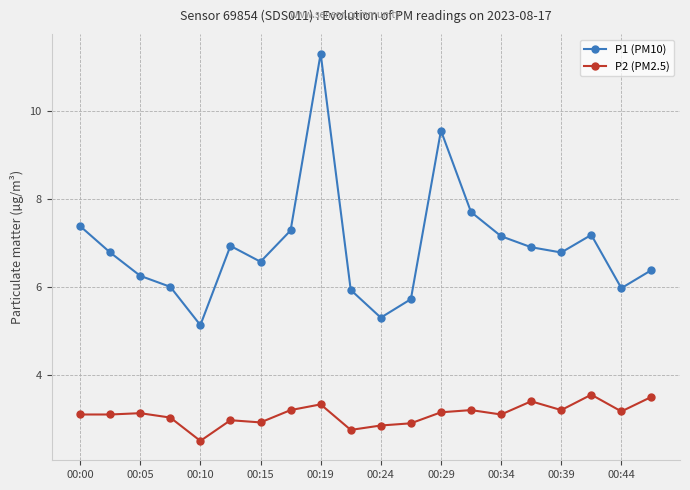

Count the number of categories in the chart.

20